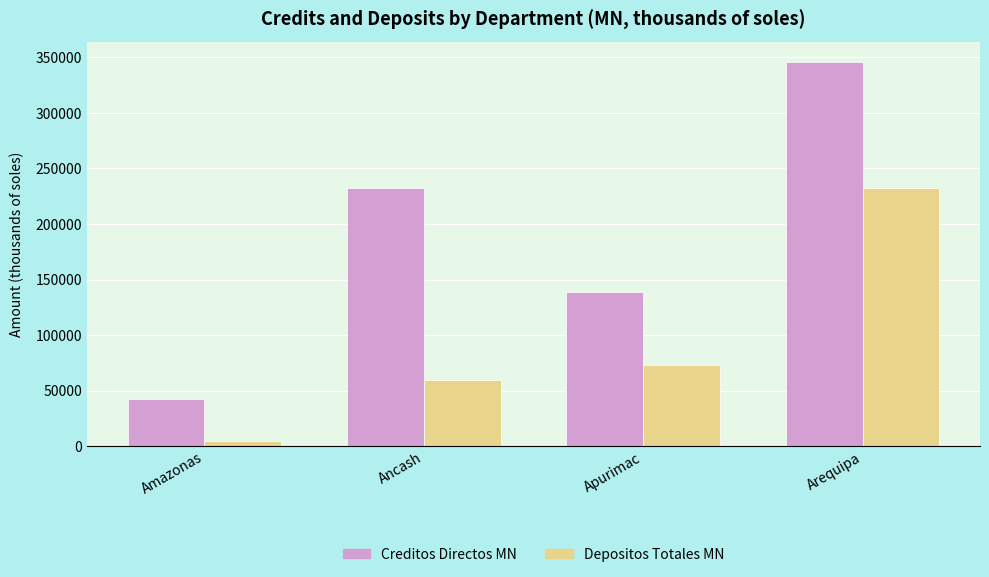

Read the Depositos Totales MN value at Apurimac.

72616.5